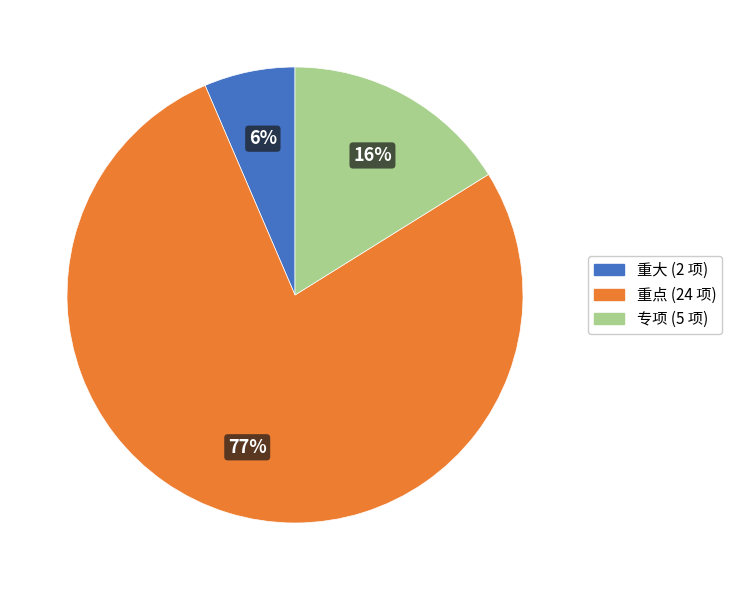

How many slices are in this pie chart?

3